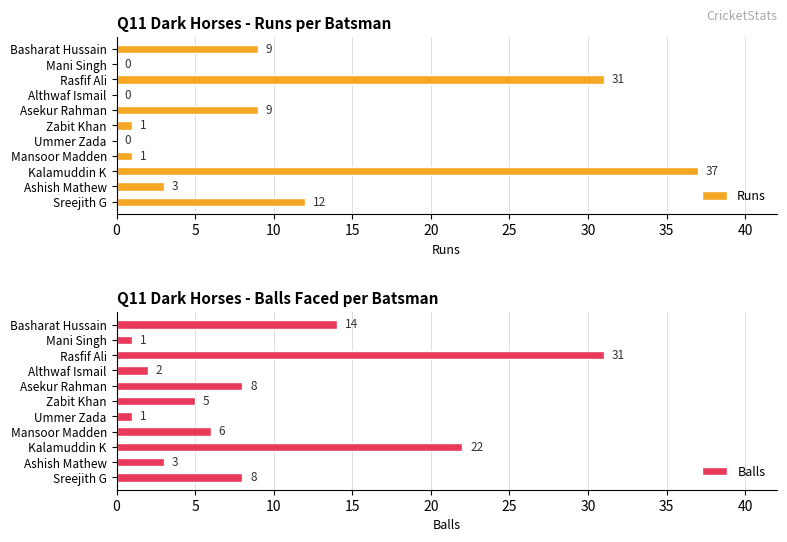

Count the number of categories in the chart.

11